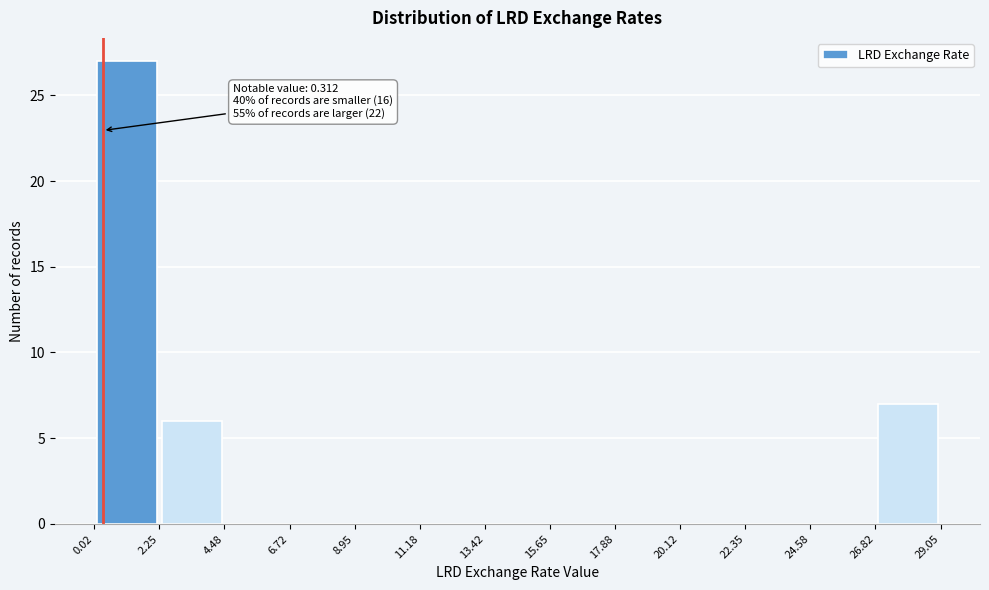

Which range on the x-axis has the tallest bar?

0.02 to 2.25